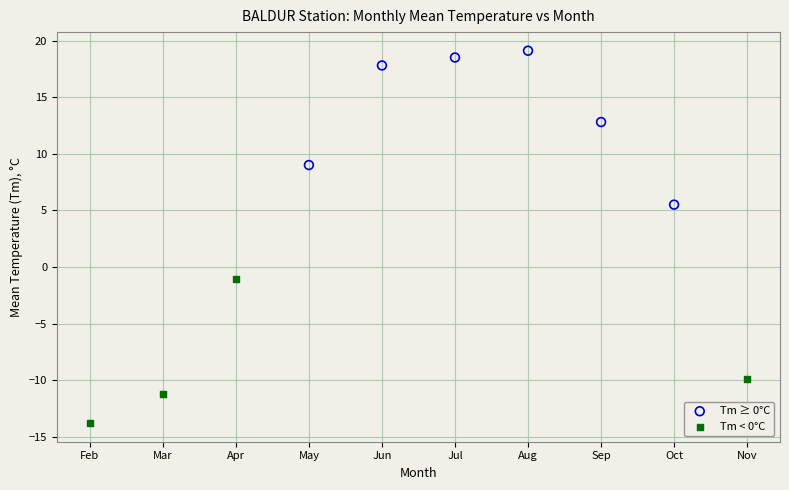

Which series contains the highest Y value?

Tm ≥ 0°C